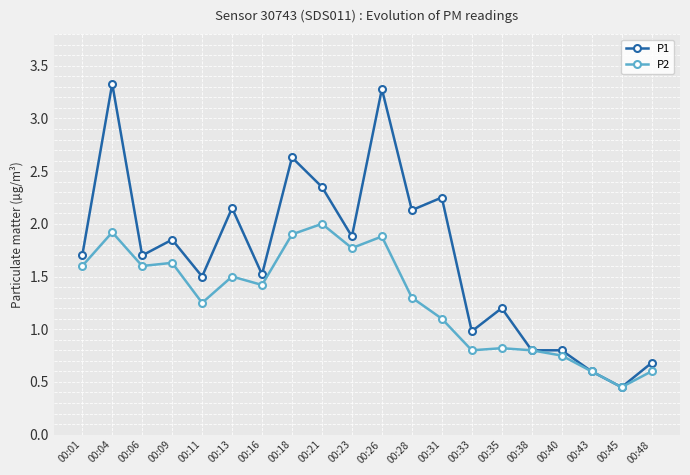

True or false: P1 has more than 0 points higher than both neighbors.

True